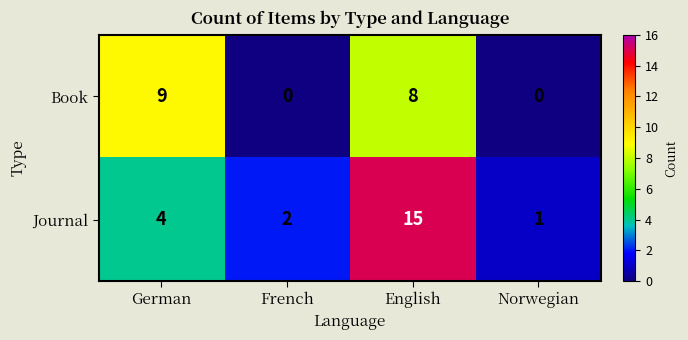

At how many categories does at least one series exceed 4?

2